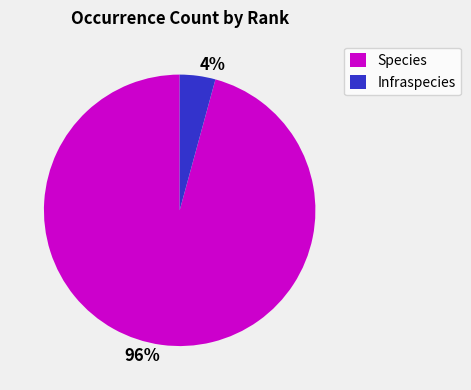

Which slice is the largest?

Species